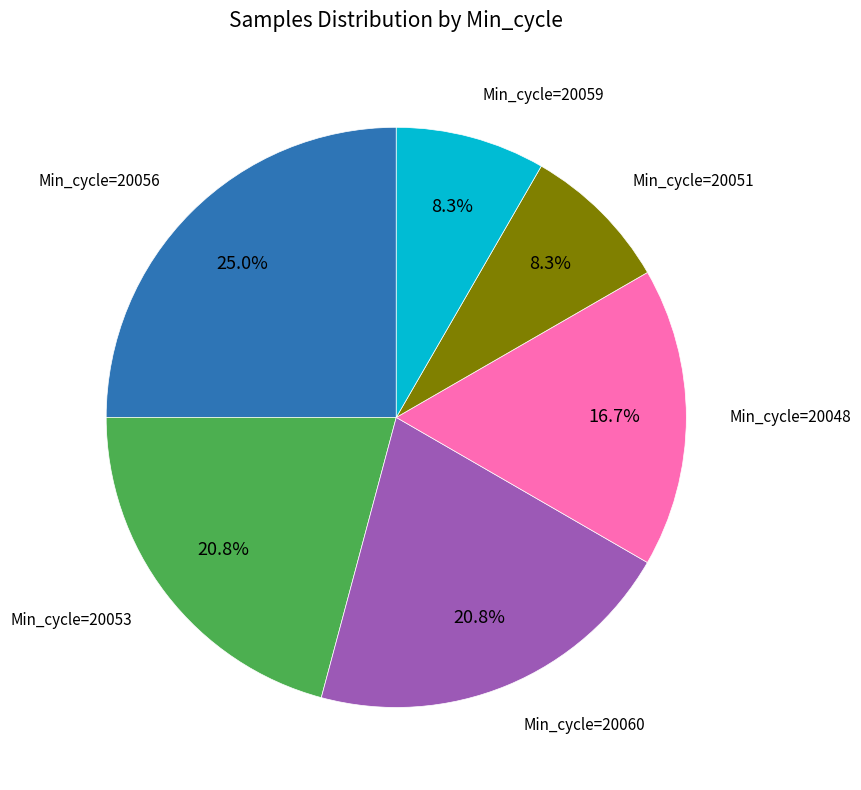

Is there a majority slice in this chart?

No